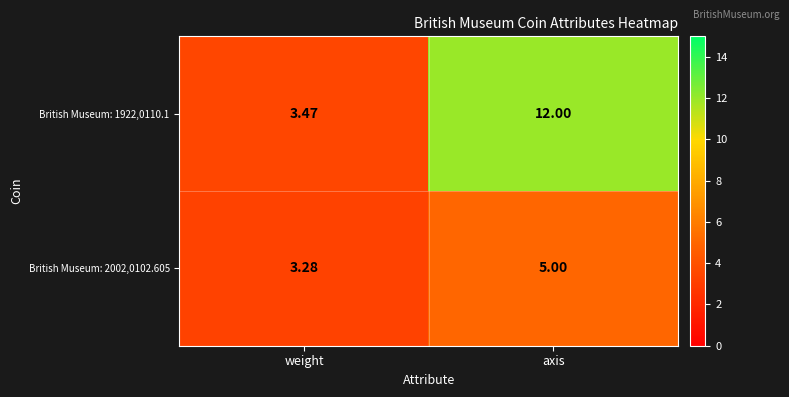

At which label does British Museum: 2002,0102.605 reach its peak?

axis